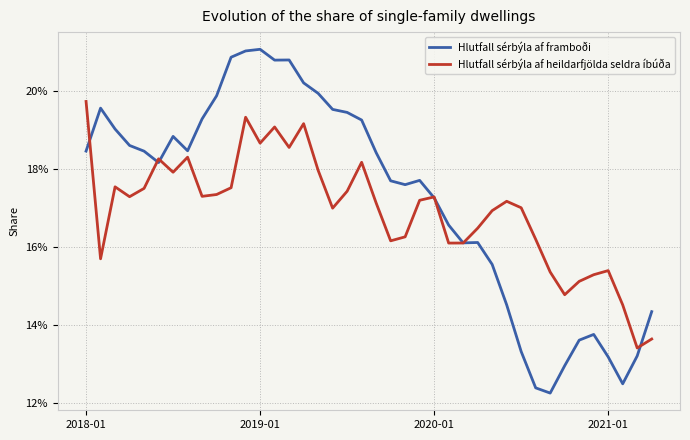

What is the difference between the maximum and minimum values in the Hlutfall sérbýla af framboði series?

0.1